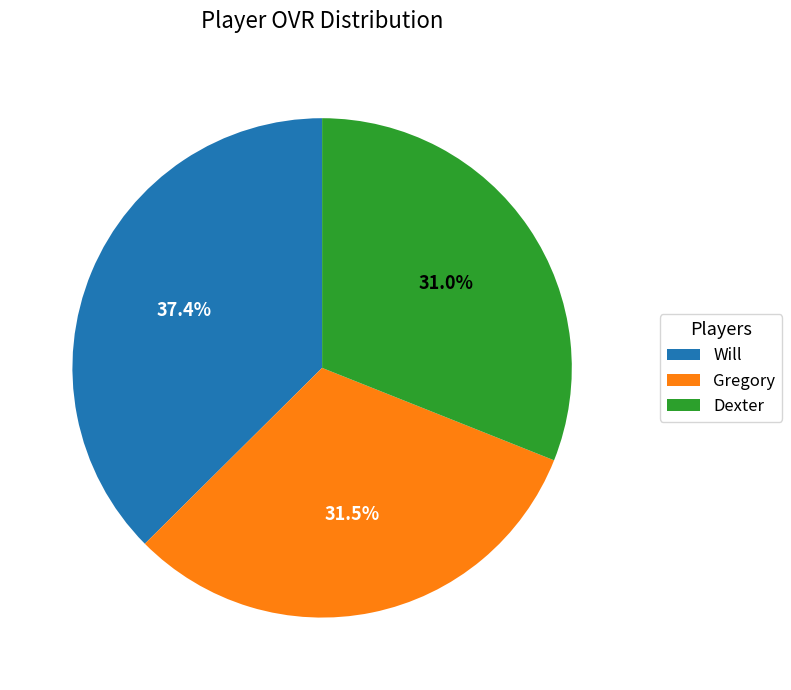

Between Dexter and Will, which is larger?

Will